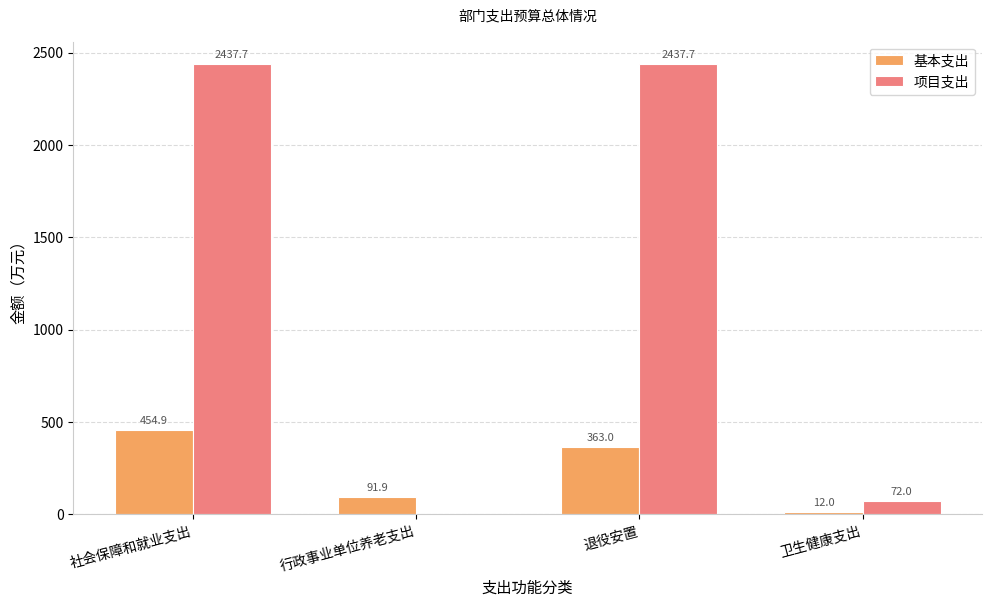

Which series has the widest spread of values?

项目支出